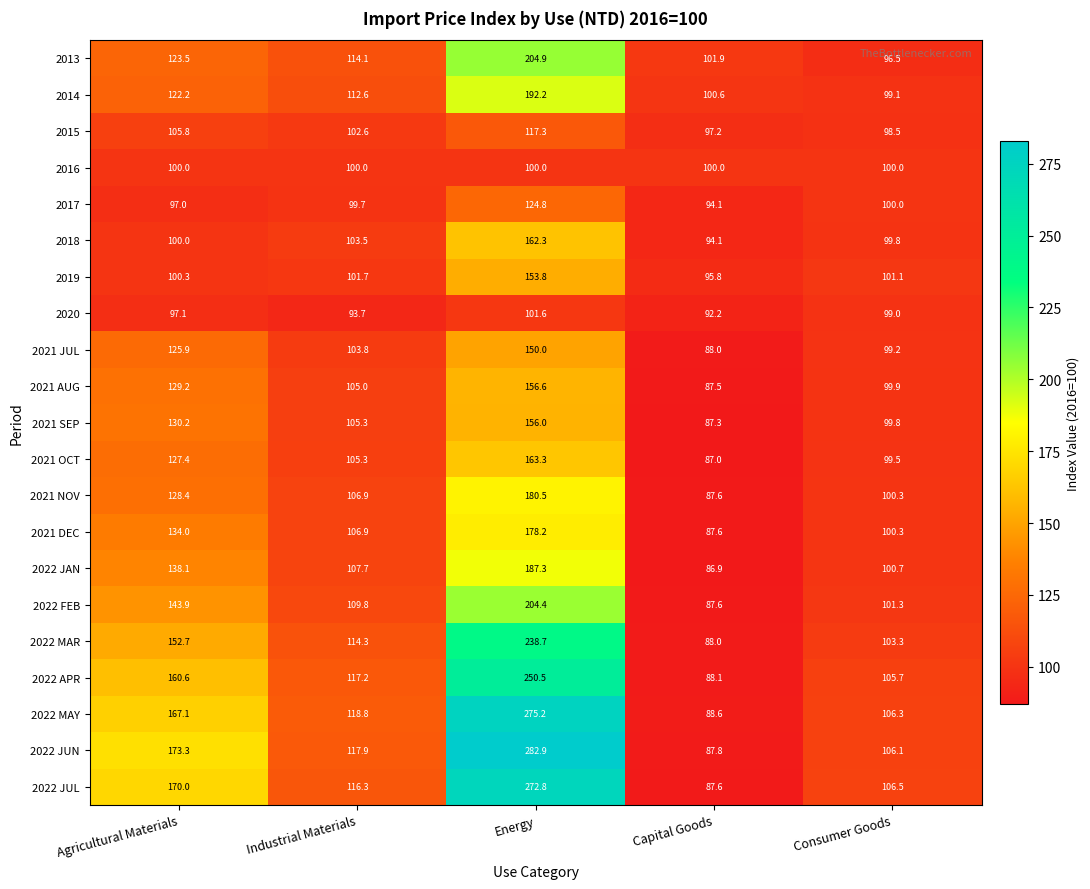

Rank the series by their maximum value, from highest to lowest.

2022 JUN, 2022 MAY, 2022 JUL, 2022 APR, 2022 MAR, 2013, 2022 FEB, 2014, 2022 JAN, 2021 NOV, 2021 DEC, 2021 OCT, 2018, 2021 AUG, 2021 SEP, 2019, 2021 JUL, 2017, 2015, 2020, 2016